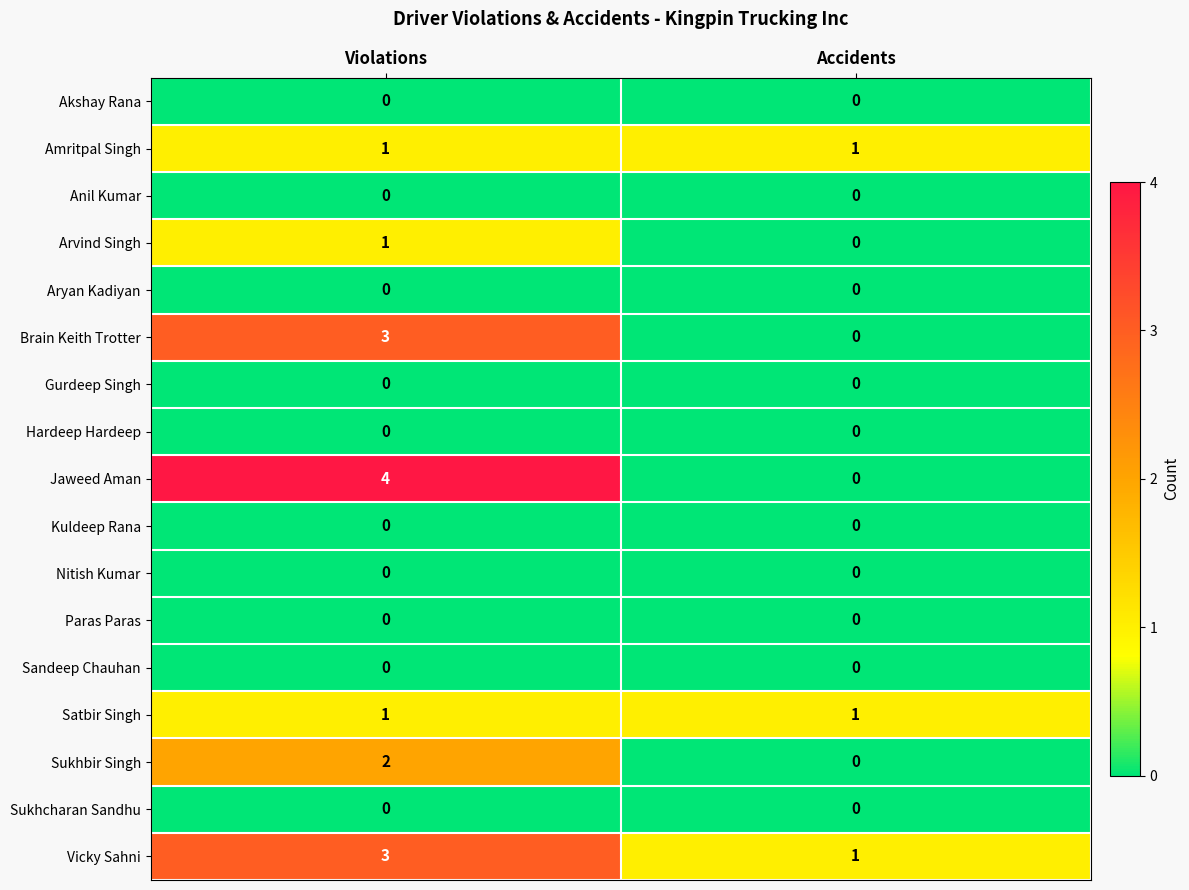

List the labels in order of Vicky Sahni value, smallest first.

Accidents, Violations